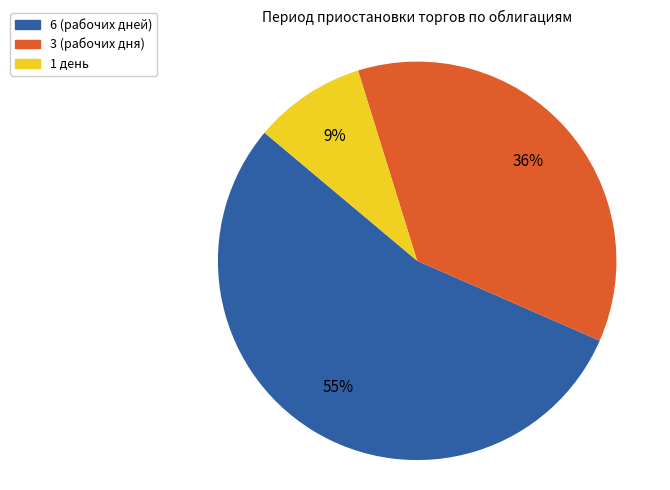

What is the smallest slice in the pie chart?

1 день